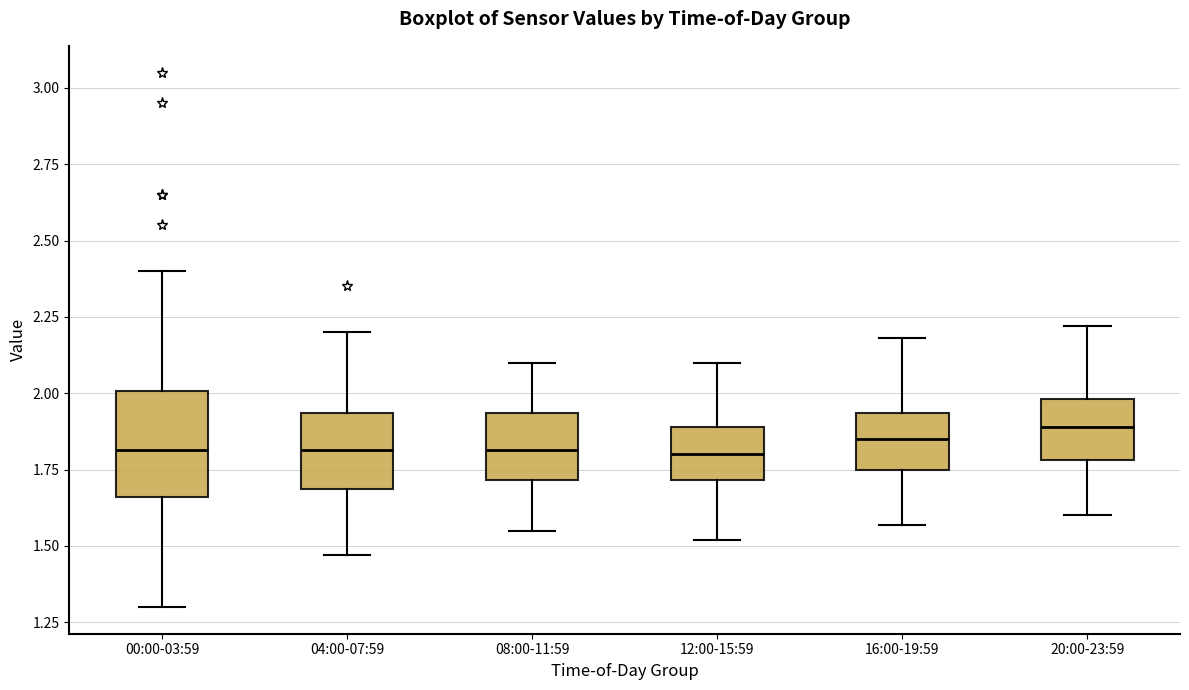

Reading left to right, read every box against the y-axis: the position of its median line, the range the box covers, and the ends of its whiskers. The values are not printed on the chart, so give them approximately, as read against the axis.

00:00-03:59: median 1.80, box 1.65 to 2.00, whiskers 1.30 to 2.40
04:00-07:59: median 1.80, box 1.70 to 1.95, whiskers 1.45 to 2.20
08:00-11:59: median 1.80, box 1.70 to 1.95, whiskers 1.55 to 2.10
12:00-15:59: median 1.80, box 1.70 to 1.90, whiskers 1.50 to 2.10
16:00-19:59: median 1.85, box 1.75 to 1.95, whiskers 1.55 to 2.20
20:00-23:59: median 1.90, box 1.80 to 2.00, whiskers 1.60 to 2.20